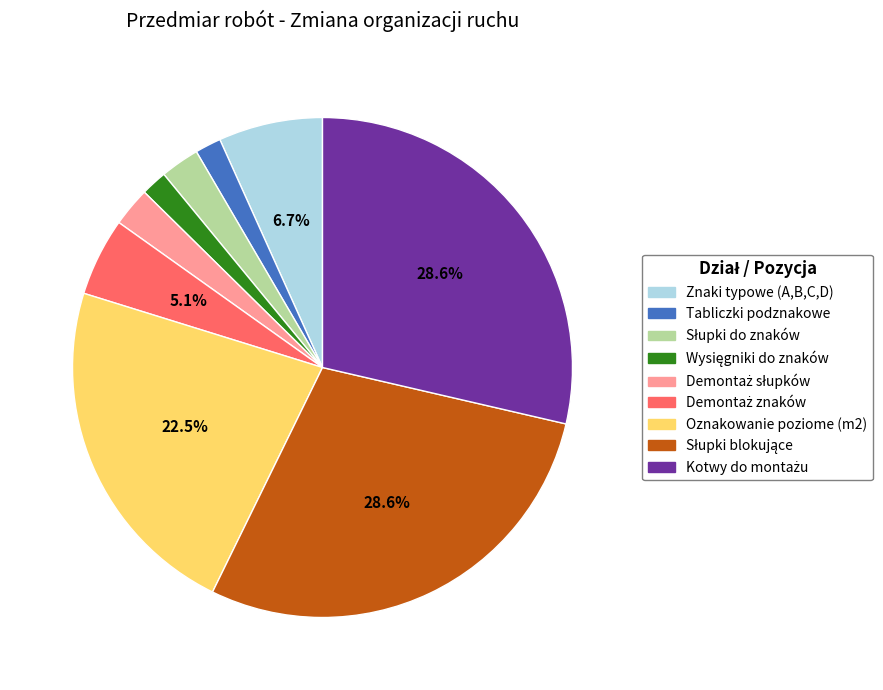

What percentage is NOT represented by Oznakowanie poziome (m2)?

77.5%